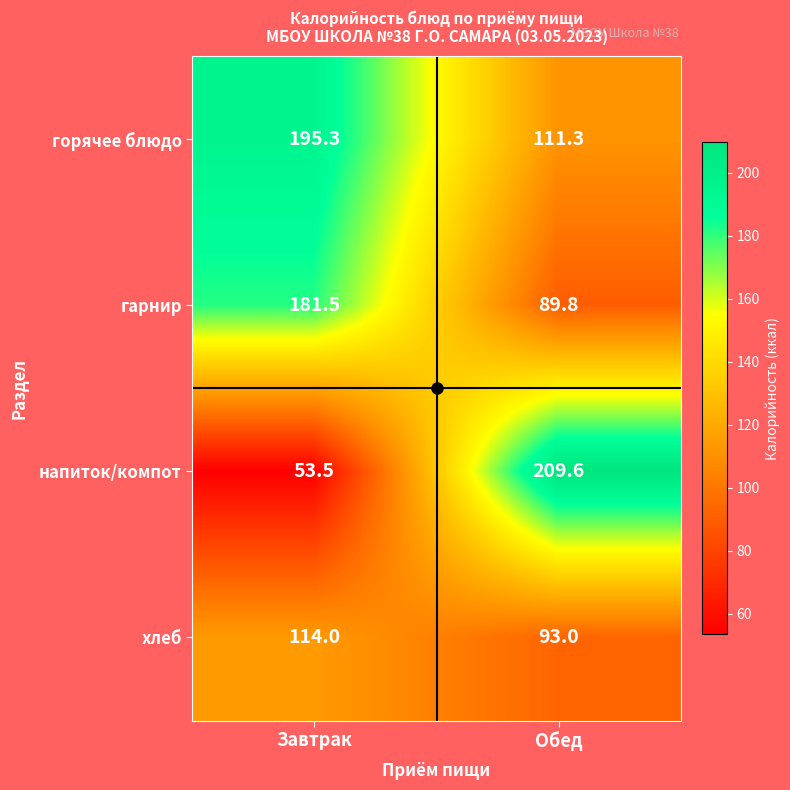

What is the approximate value of горячее блюдо at Обед?

111.3